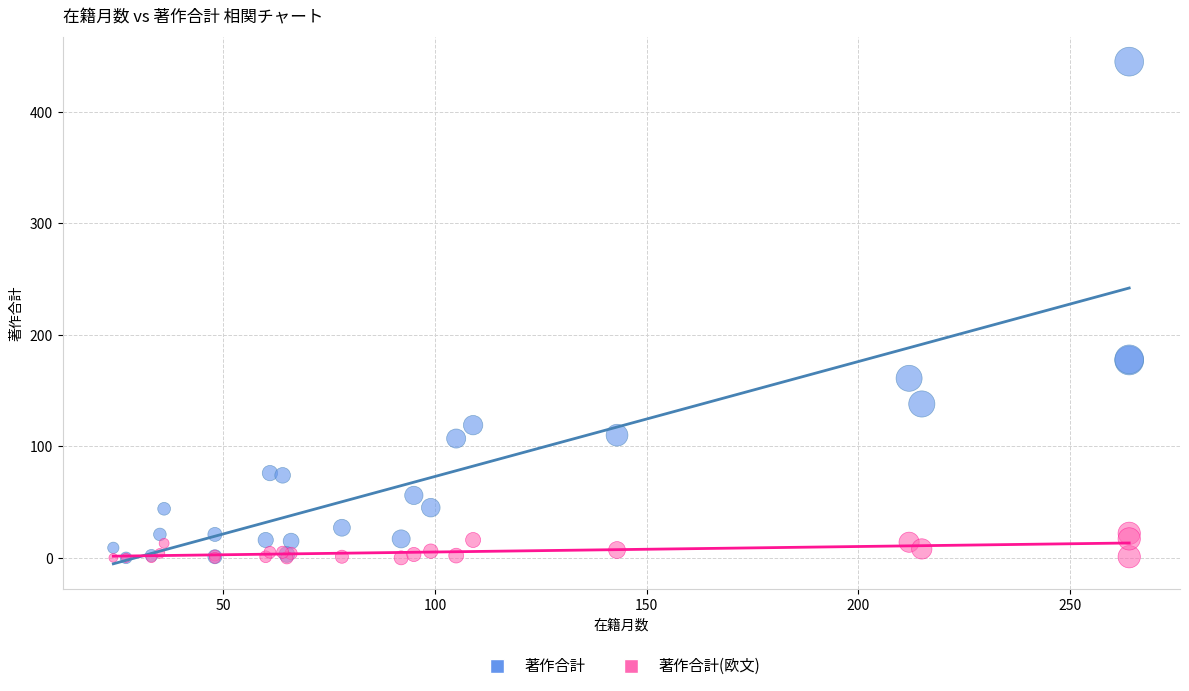

Which series reaches the maximum Y coordinate?

著作合計